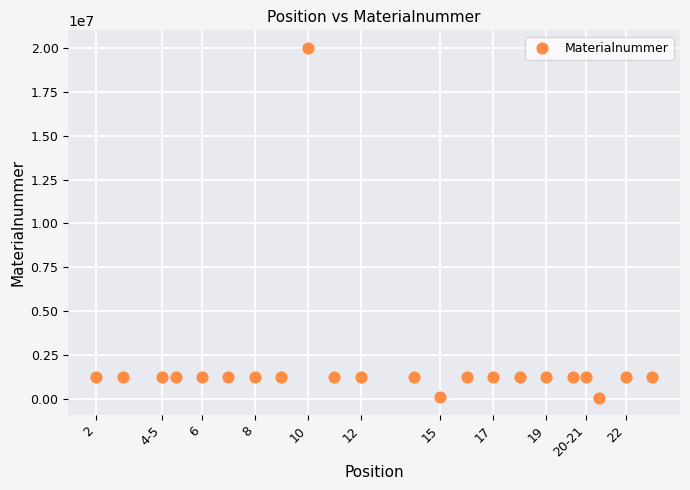

What is the range of Y values (max minus min)?

19921874